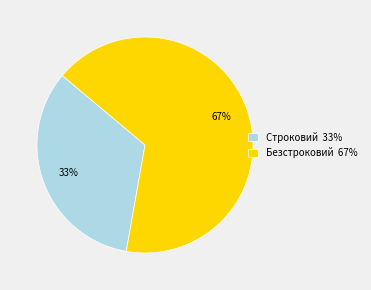

Which slice is the smallest?

Строковий